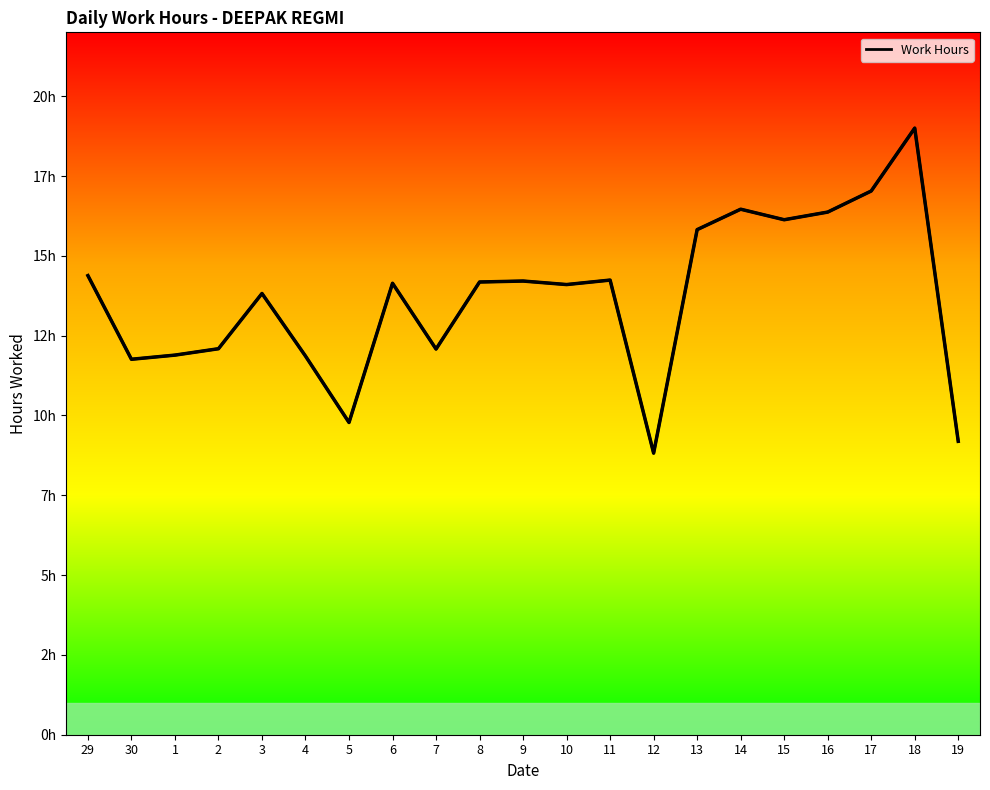

What is the difference between the maximum and minimum values?

10.2